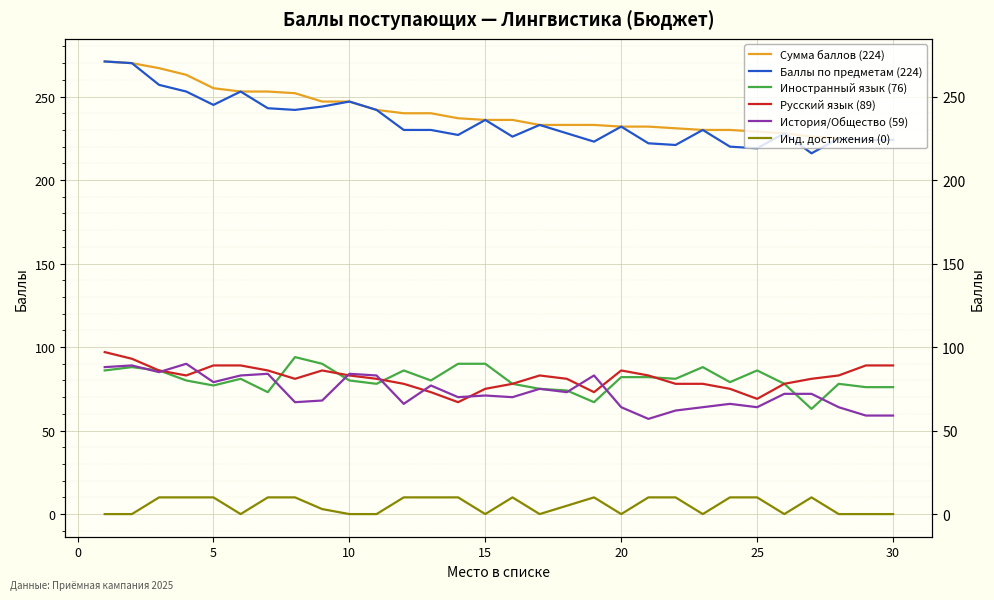

How many categories are shown in the chart?

30